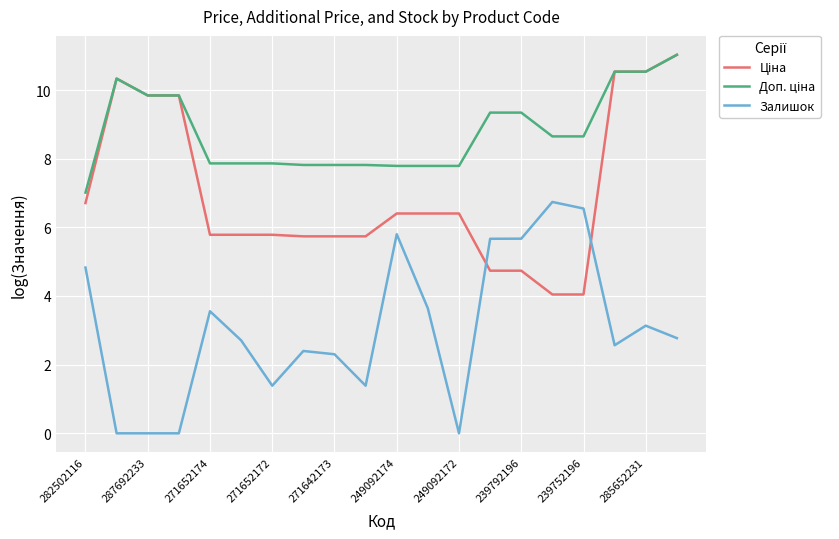

Does the chart have visible grid lines?

Yes